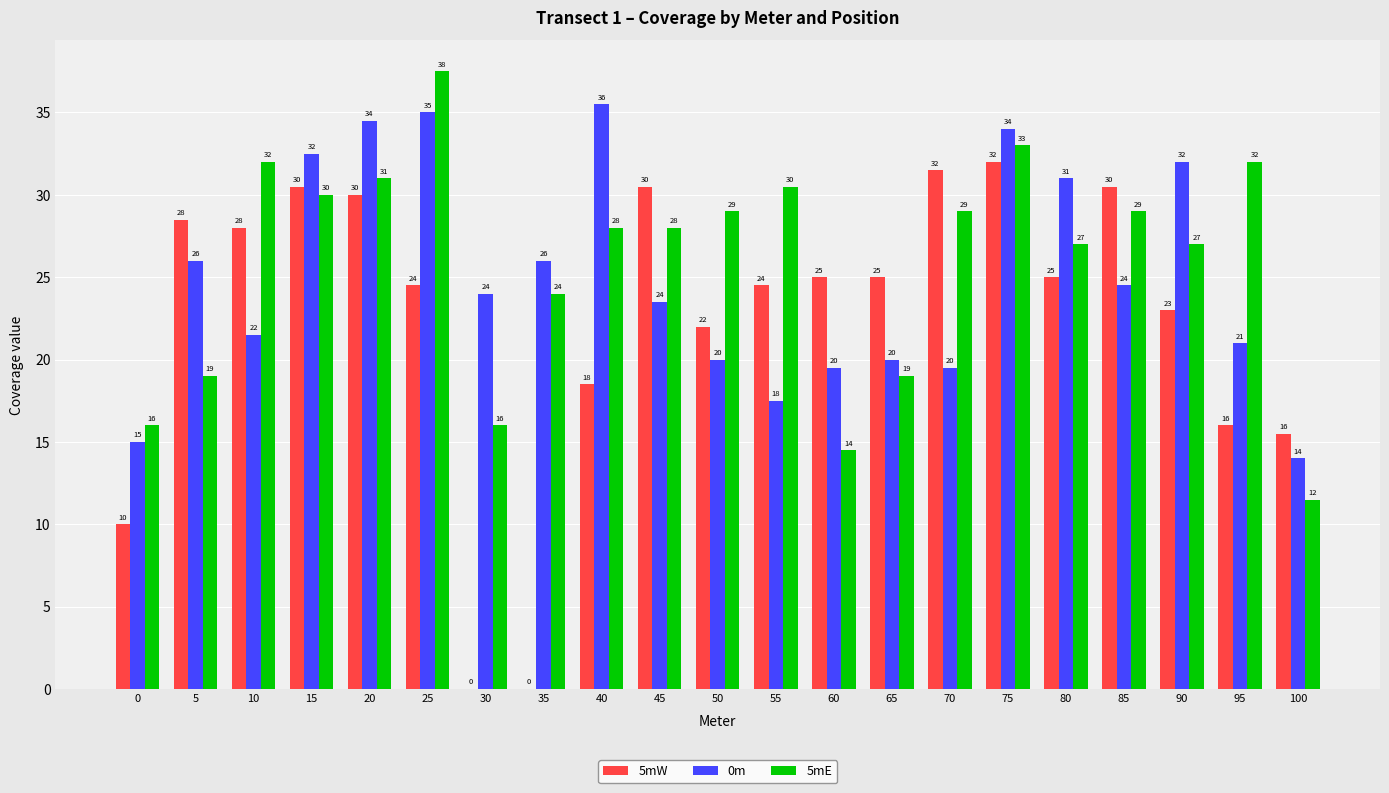

Where is 5mE nearest to the value 24?

35